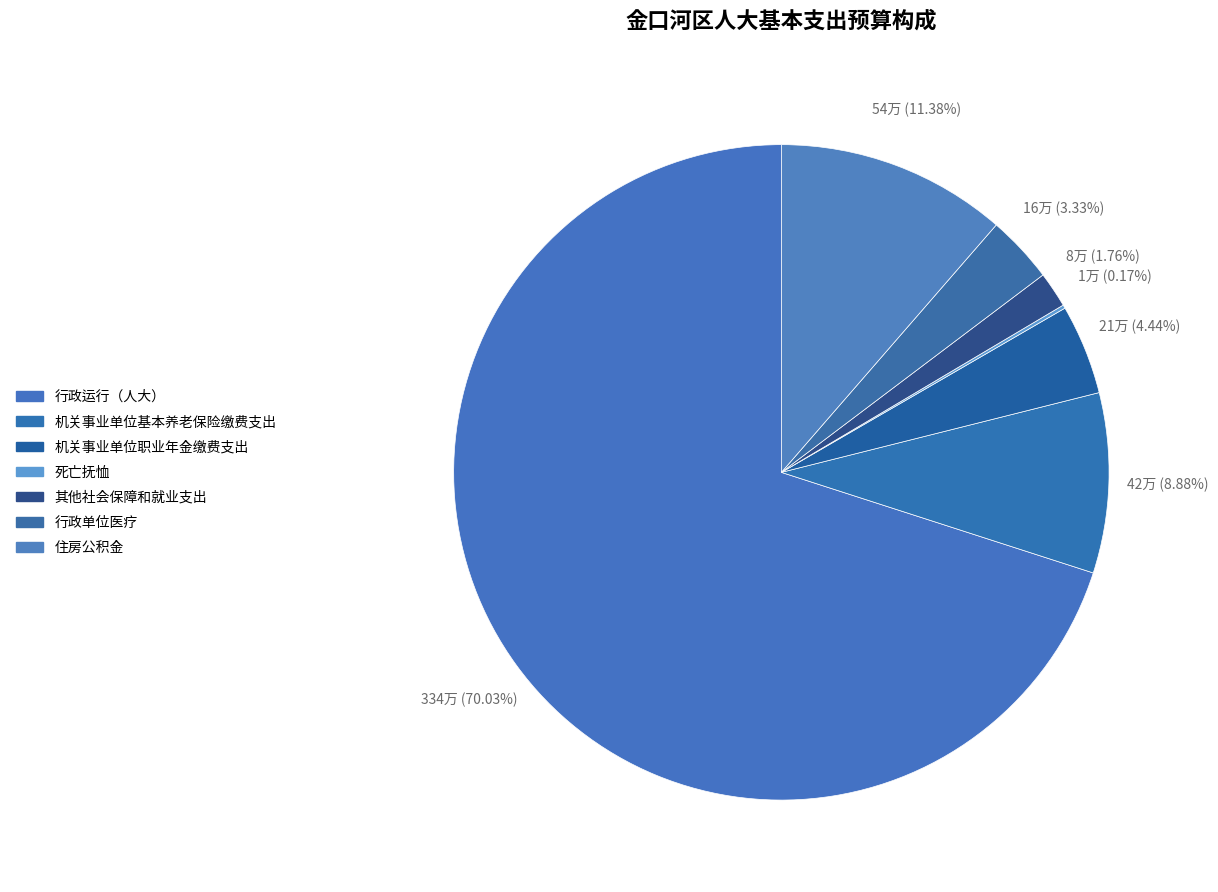

Is 行政运行（人大） the majority of the pie?

Yes